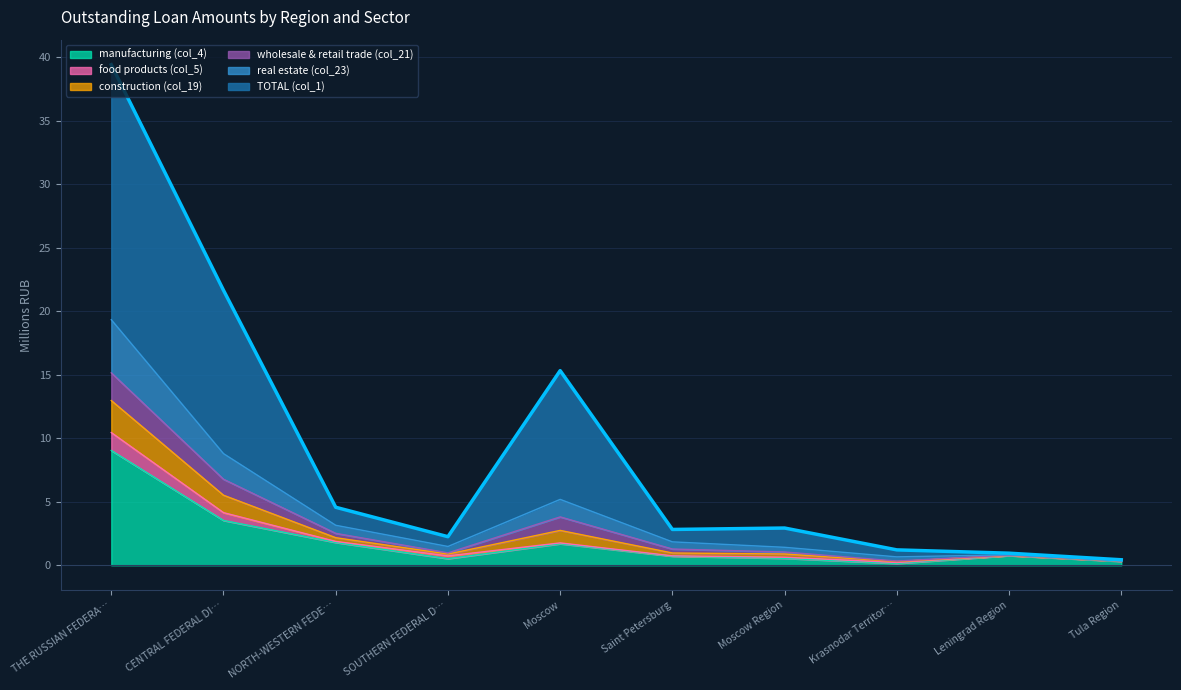

How many lines are shown in the chart?

6